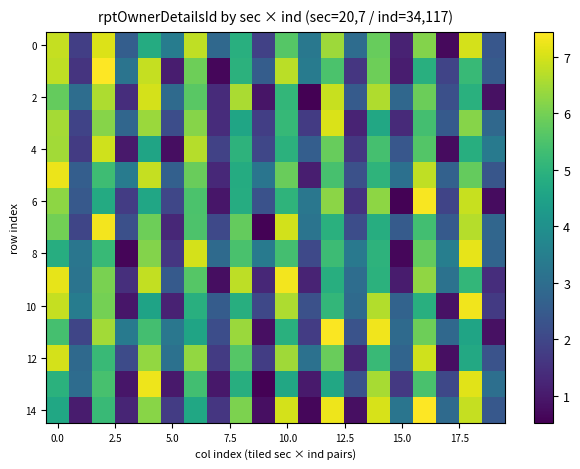

Which series has the largest range (max minus min)?

6